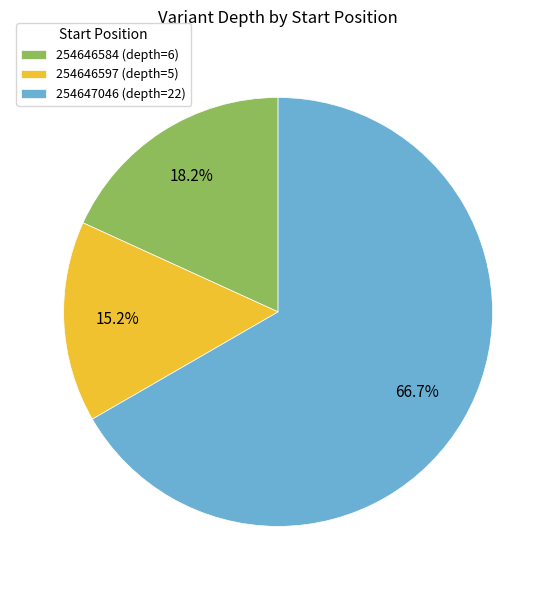

To the nearest percent, what portion does 254646584 (depth=6) represent?

18%